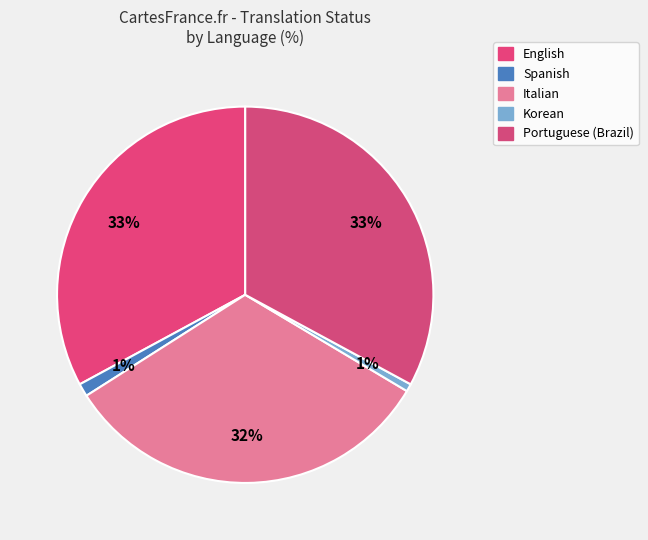

Does Portuguese (Brazil) represent more than half of the total?

No